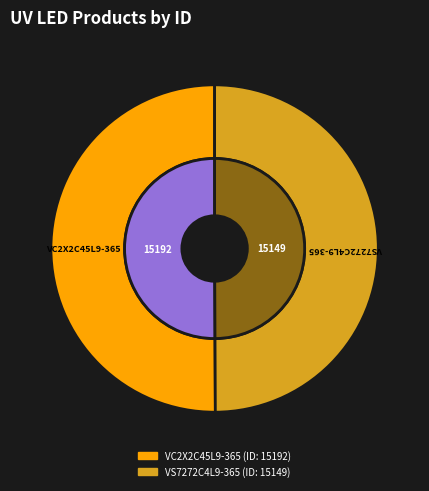

Is there a majority slice in this chart?

Yes